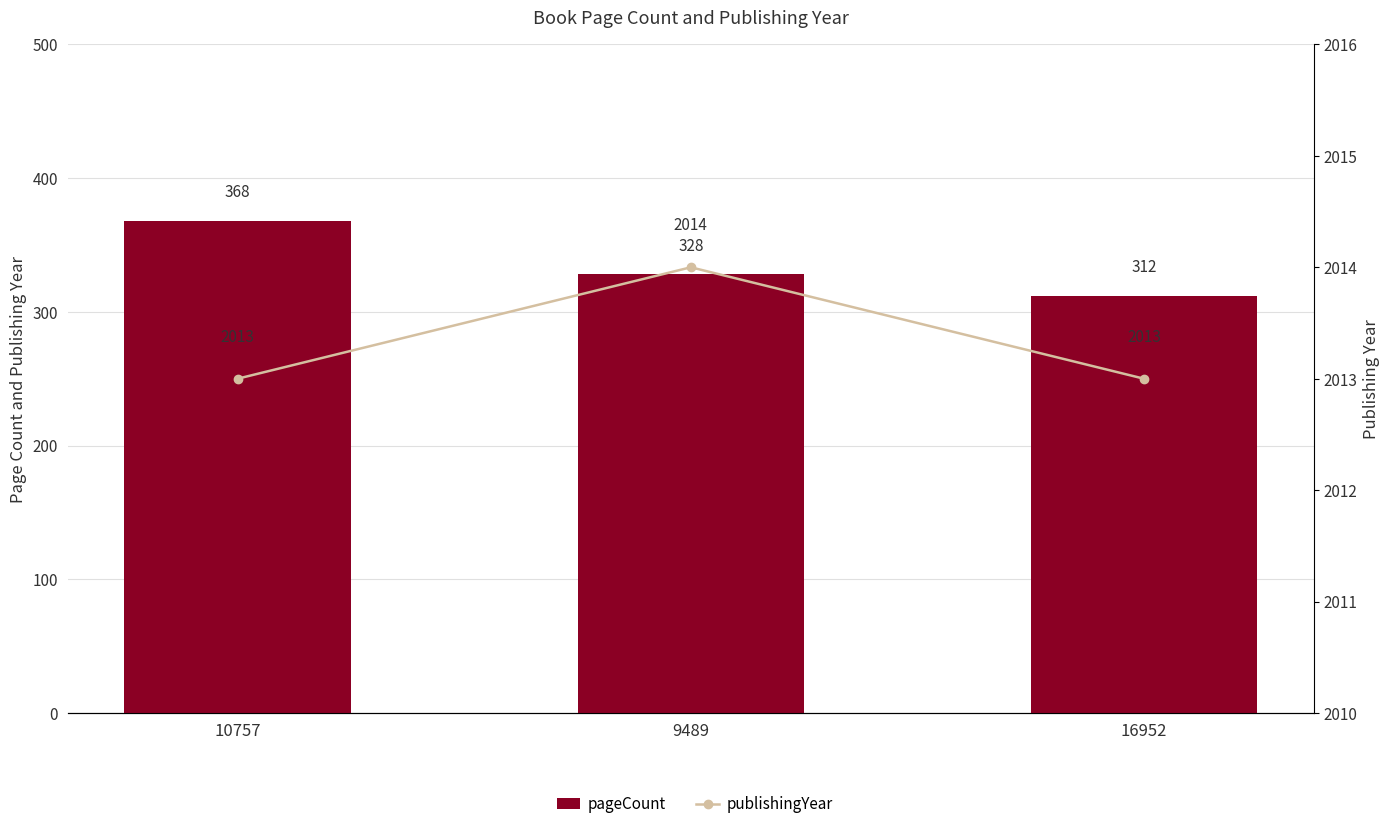

Rank the series at 9489 from lowest to highest value.

pageCount, publishingYear